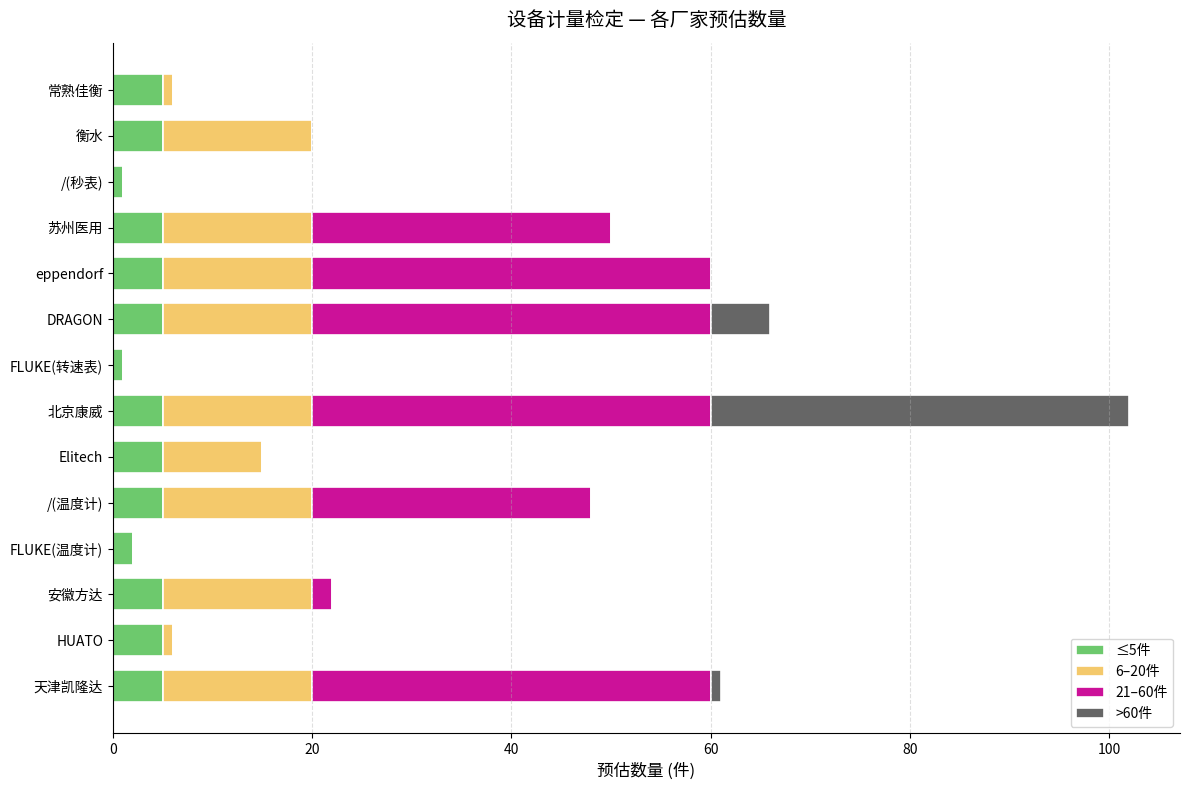

At which category is the sum across all series the highest?

北京康威